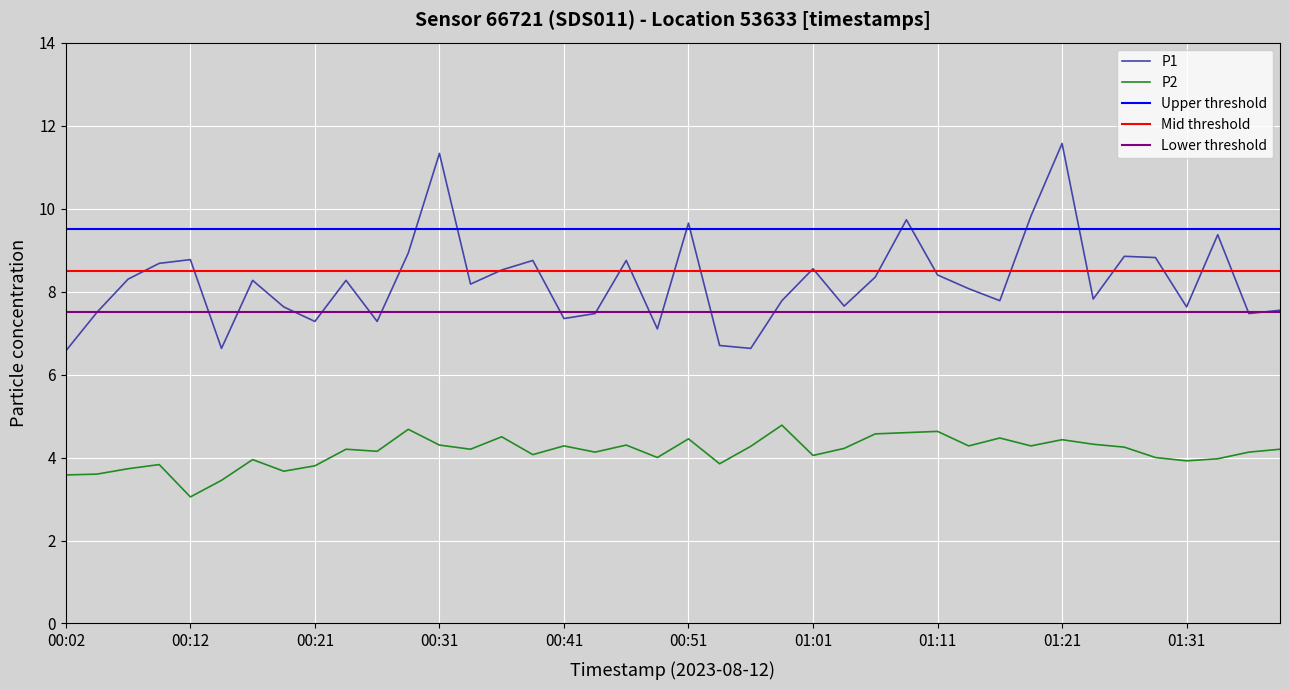

What is the label of the 34th point from the left?

01:23